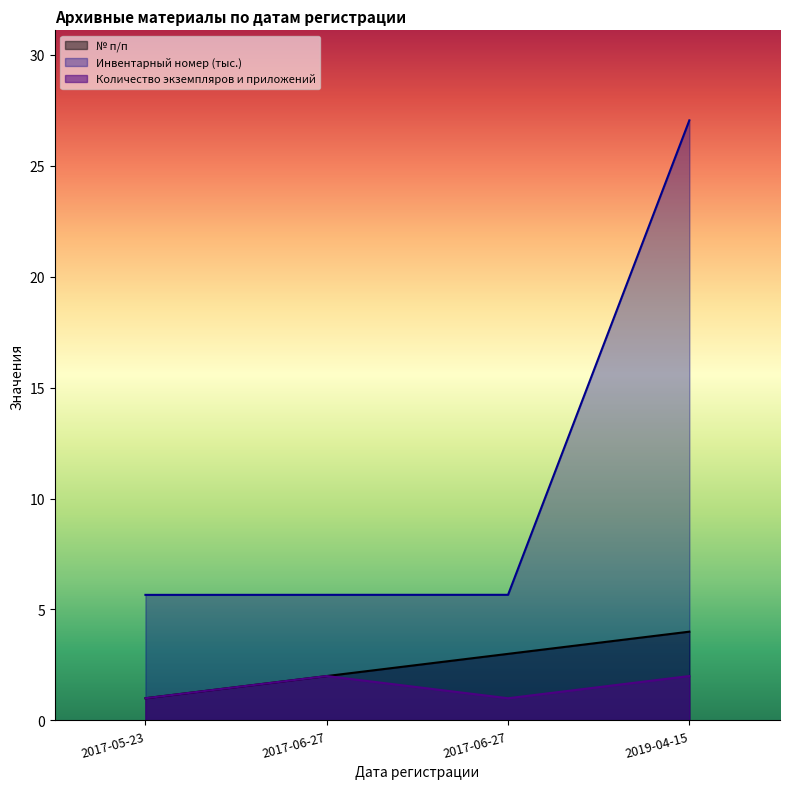

What is the total value across all series at 2017-05-23?

7.7